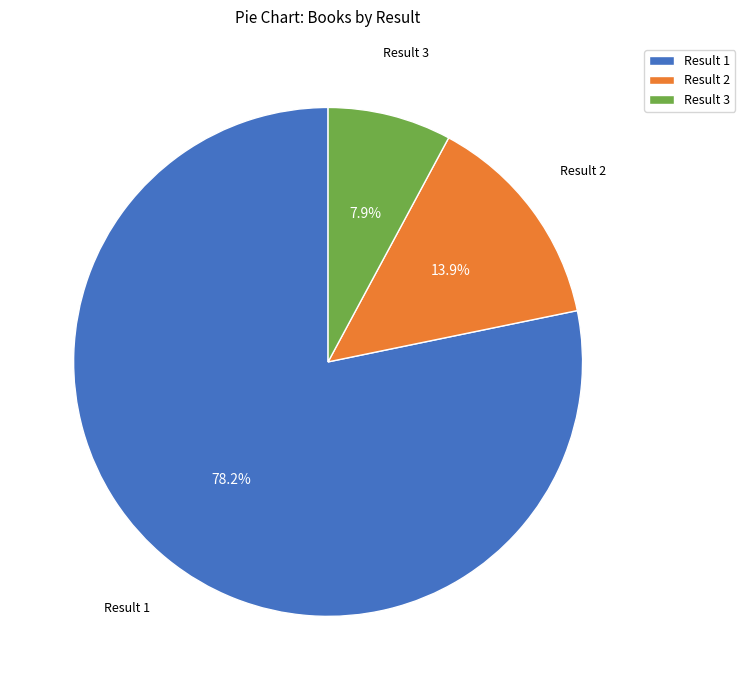

Is the sum of Result 1 and Result 2 greater than half?

Yes